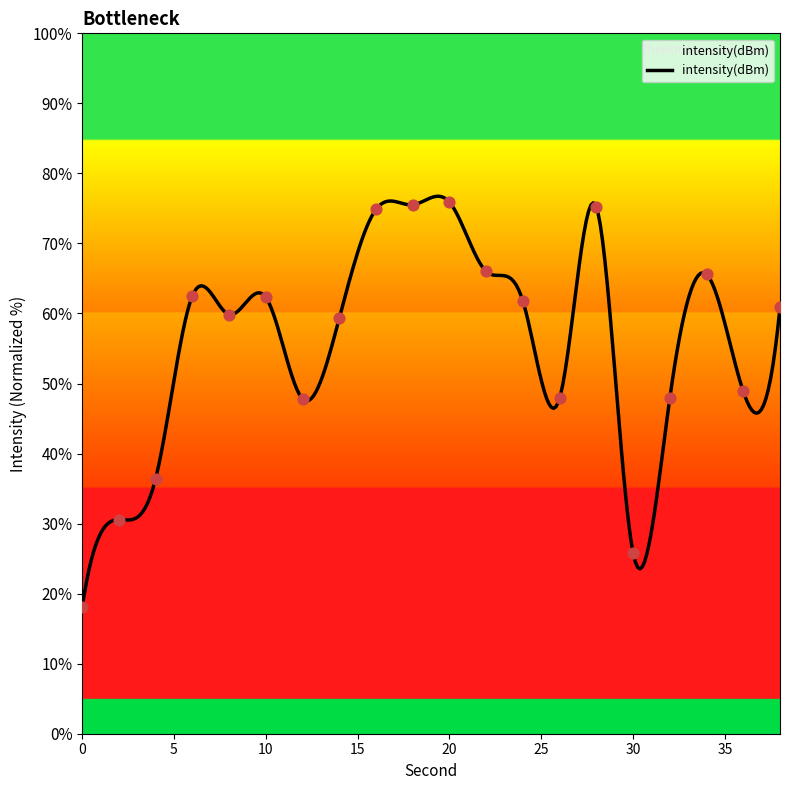

What is the ratio of the value at 36 to the value at 12?

1.0